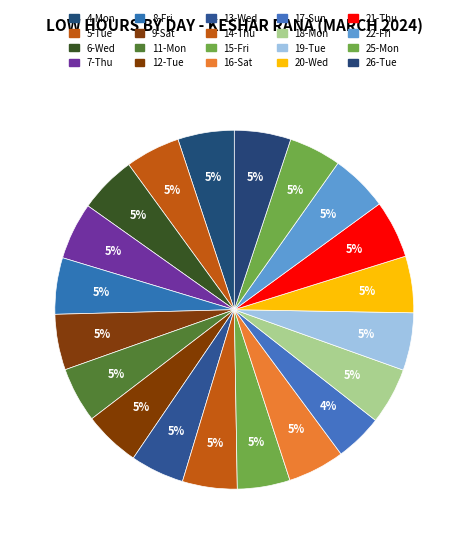

Which slice is the smallest?

17-Sun